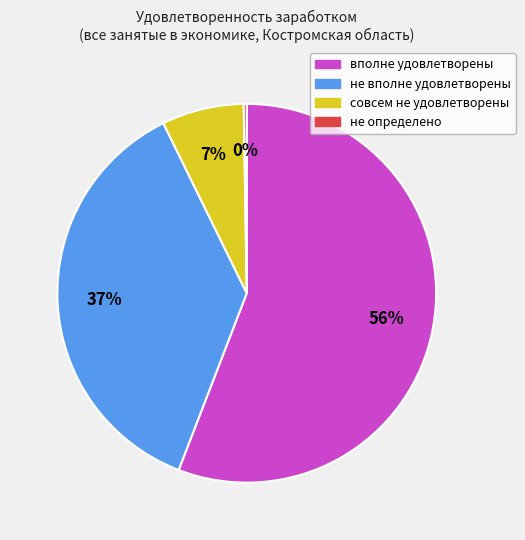

Is there any slice that represents more than half of the pie?

Yes